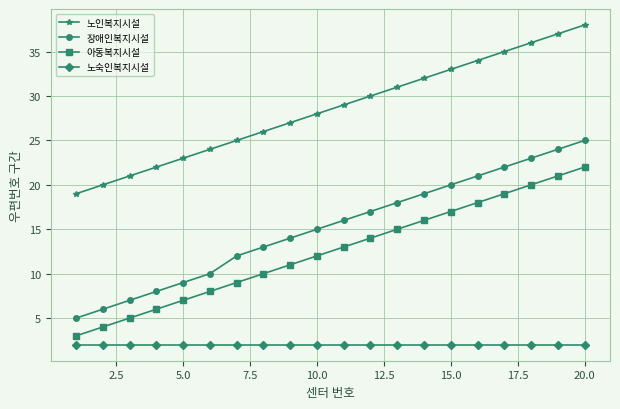

What is the sum of all 장애인복지시설 values?

304